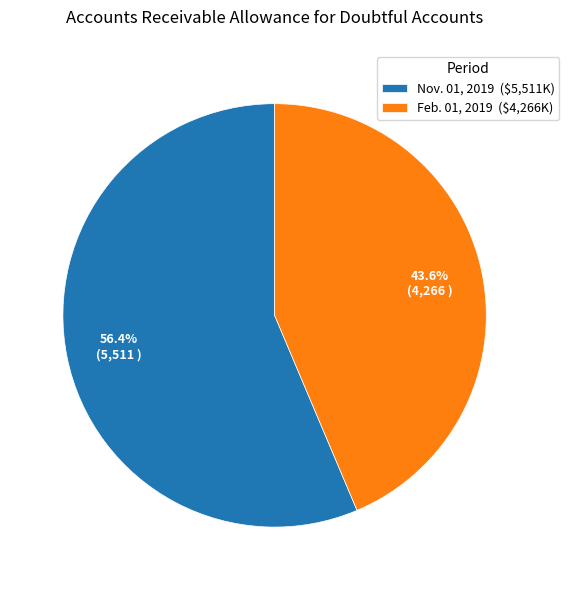

What is the majority slice?

Nov. 01, 2019